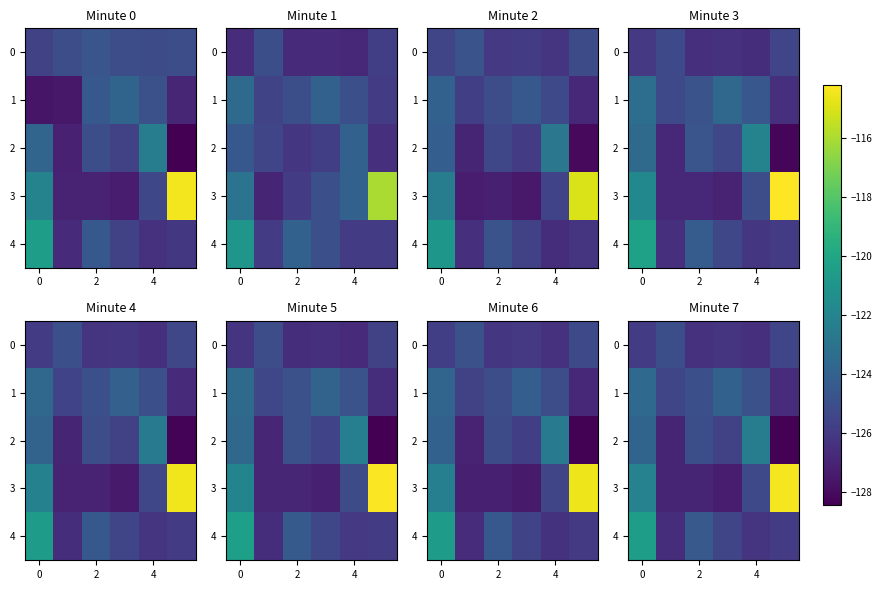

How many categories are shown in the chart?

6